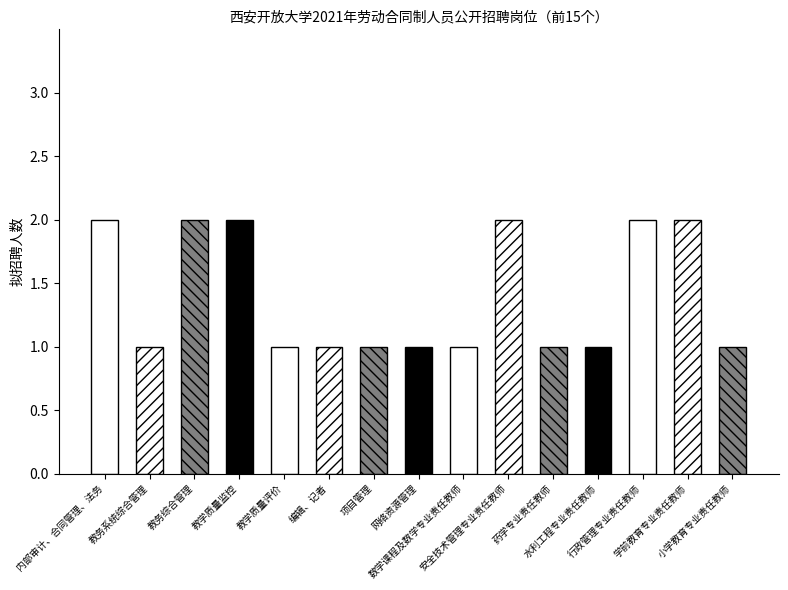

What is the sum of the values at 行政管理专业责任教师 and 安全技术管理专业责任教师?

4